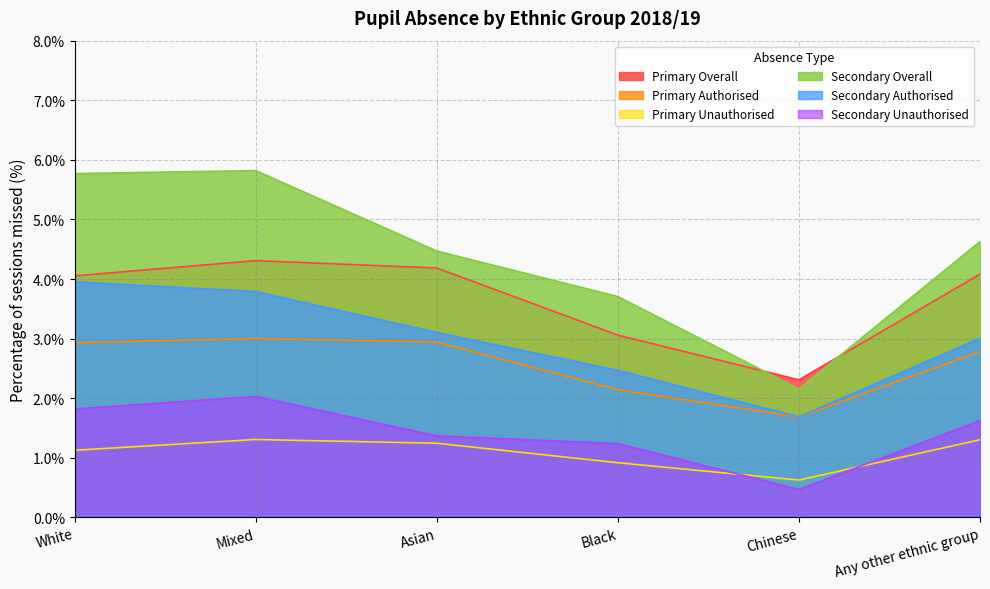

Reading left to right, extract all data points from this chart.

Primary Overall: White=4.1	Mixed=4.3	Asian=4.2	Black=3.1	Chinese=2.3	Any other ethnic group=4.1
Primary Authorised: White=2.9	Mixed=3.0	Asian=2.9	Black=2.1	Chinese=1.7	Any other ethnic group=2.8
Primary Unauthorised: White=1.1	Mixed=1.3	Asian=1.2	Black=0.9	Chinese=0.6	Any other ethnic group=1.3
Secondary Overall: White=5.8	Mixed=5.8	Asian=4.5	Black=3.7	Chinese=2.2	Any other ethnic group=4.6
Secondary Authorised: White=4.0	Mixed=3.8	Asian=3.1	Black=2.5	Chinese=1.7	Any other ethnic group=3.0
Secondary Unauthorised: White=1.8	Mixed=2.0	Asian=1.4	Black=1.2	Chinese=0.5	Any other ethnic group=1.6